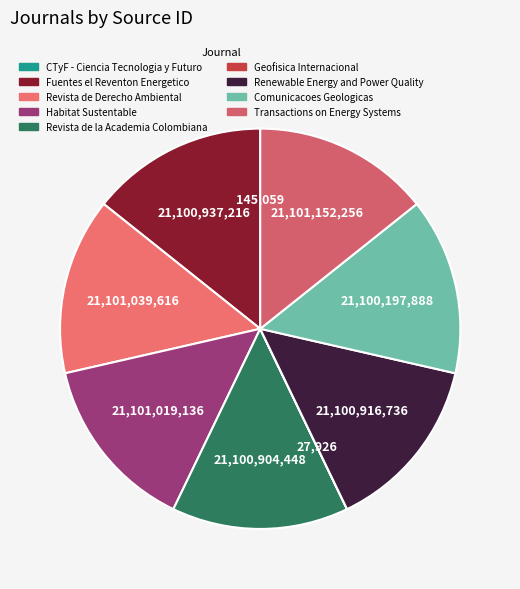

The Revista de la Academia Colombiana slice represents 6% of the pie. True or false?

False